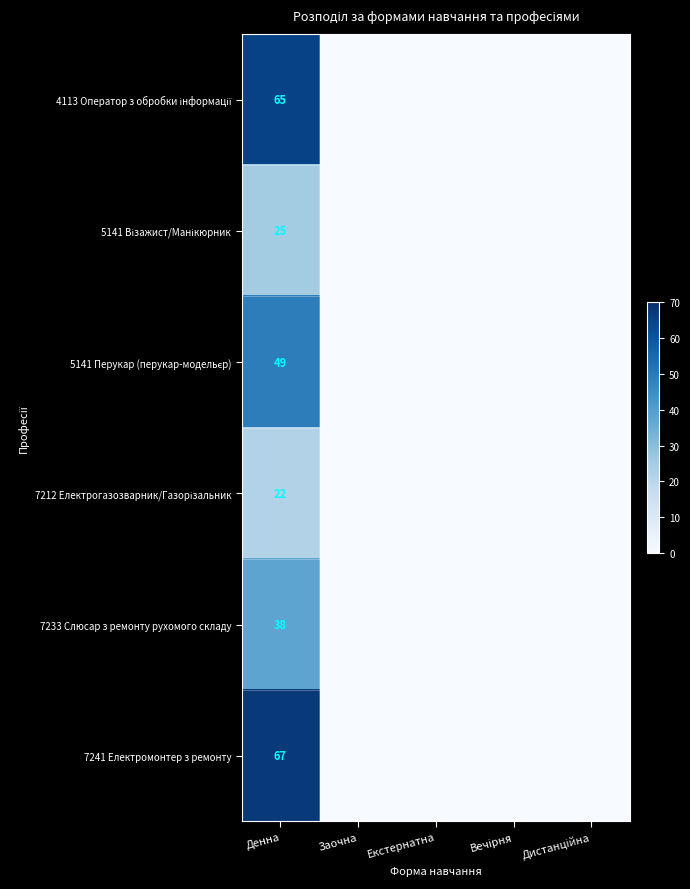

The value of 7241 Електромонтер з ремонту at Денна is 32. True or false?

False